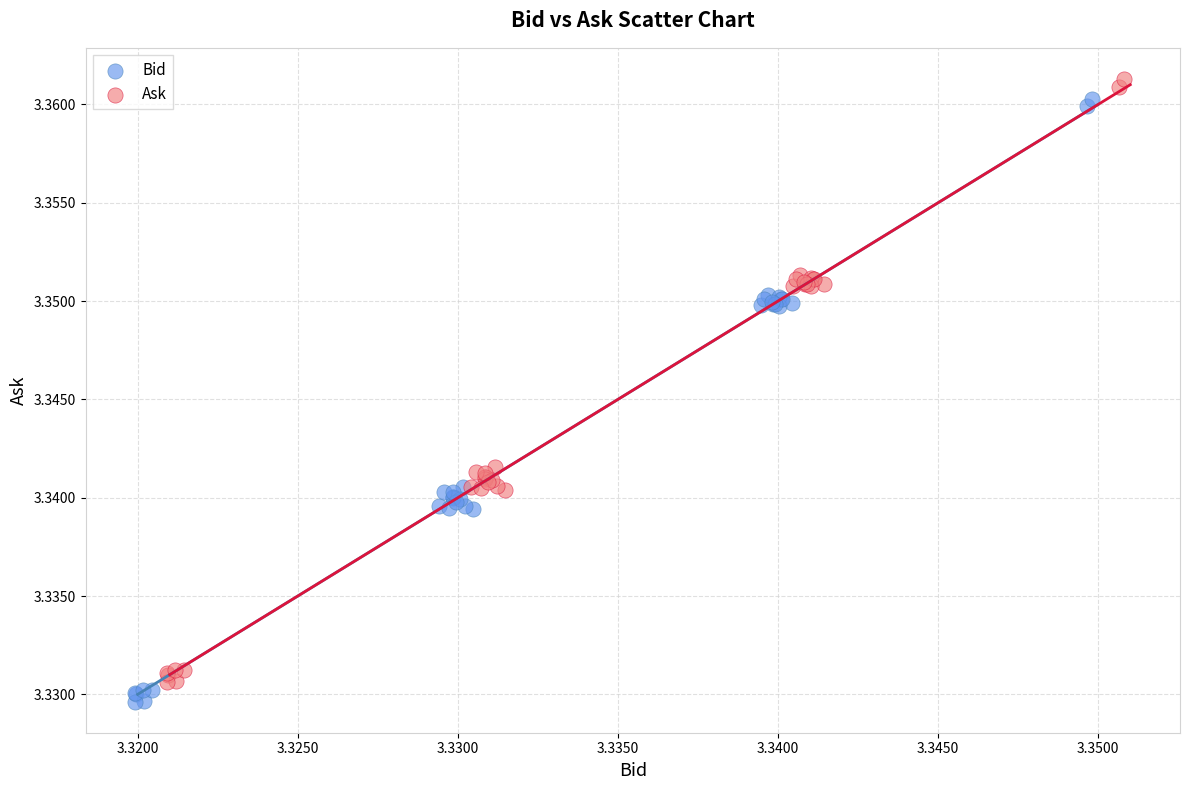

Which series reaches the maximum Y coordinate?

Ask